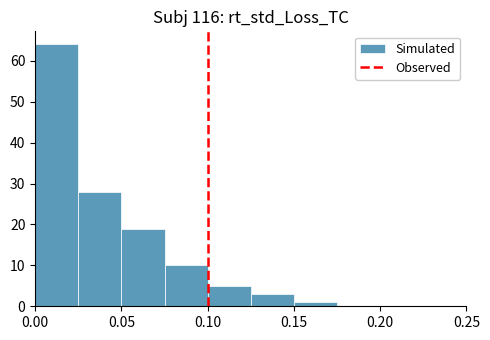

Which range on the x-axis has the tallest bar?

0.000 to 0.025